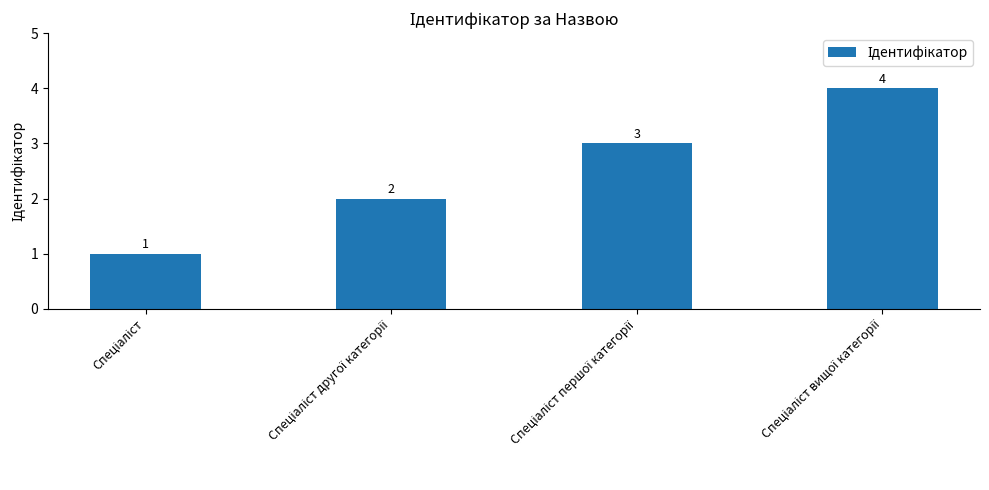

What is the difference between the maximum and minimum values?

3